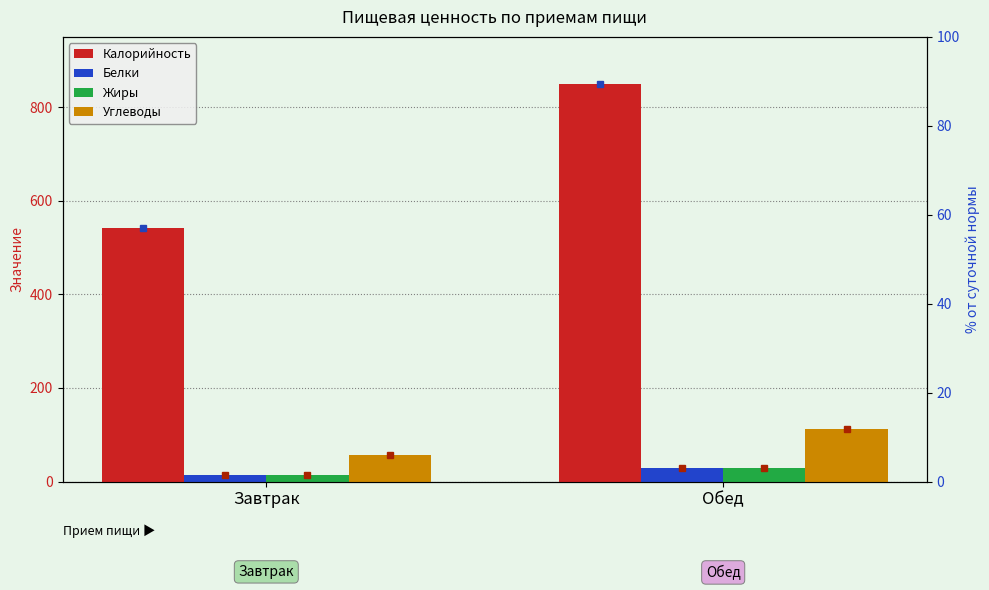

What is the sum of all Жиры values?

44.3